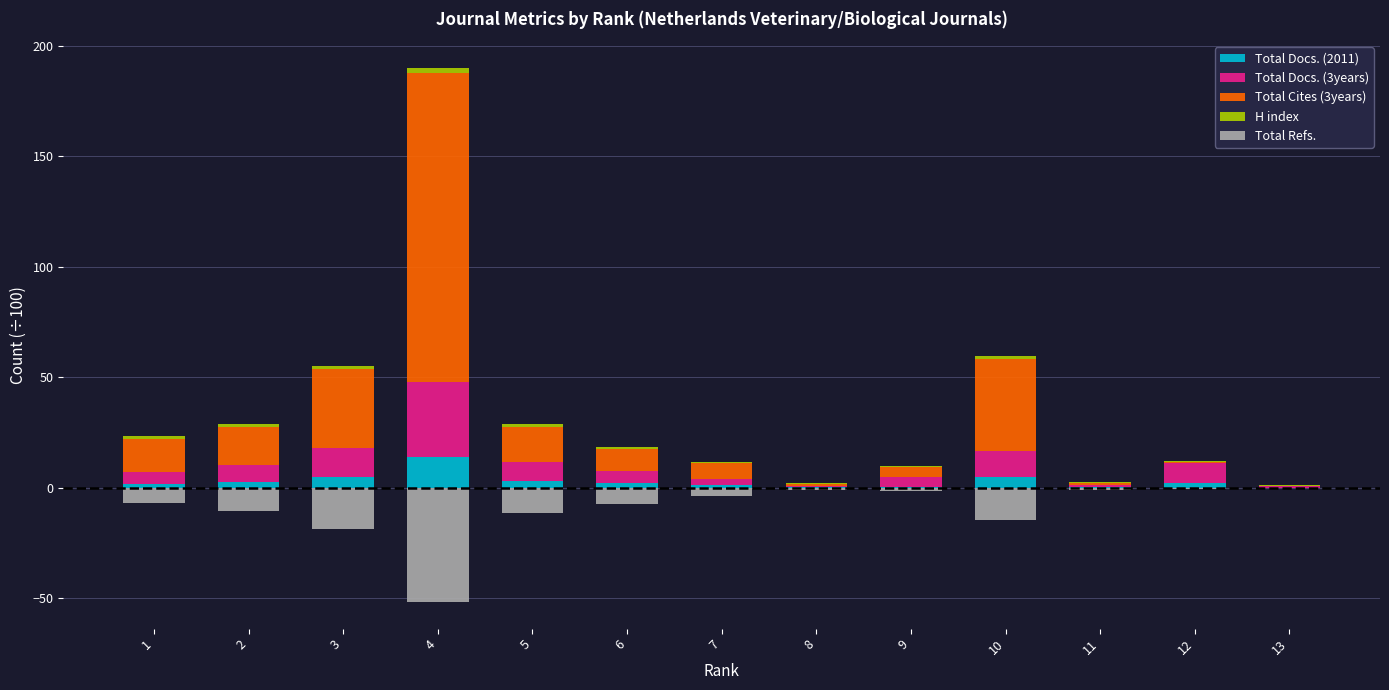

Reading left to right, what are all the values shown in this chart?

Total Docs. (2011): 1.7	2.7	4.9	13.7	3.1	2.2	1.2	0.3	0.5	4.7	0.3	2.2	0.0
Total Docs. (3years): 5.2	7.4	12.9	33.9	8.7	5.5	2.7	0.7	4.3	11.7	0.8	9.0	0.7
Total Cites (3years): 15.1	17.5	36.0	140.2	15.7	9.9	7.1	0.6	4.6	41.7	1.1	0.5	0.2
H index: 1.2	1.1	1.4	2.1	1.3	0.9	0.9	0.5	0.6	1.5	0.4	0.2	0.2
Total Refs.: -6.9	-10.4	-18.5	-51.7	-11.5	-7.4	-3.8	-0.9	-1.7	-14.7	-0.9	-0.8	0.0